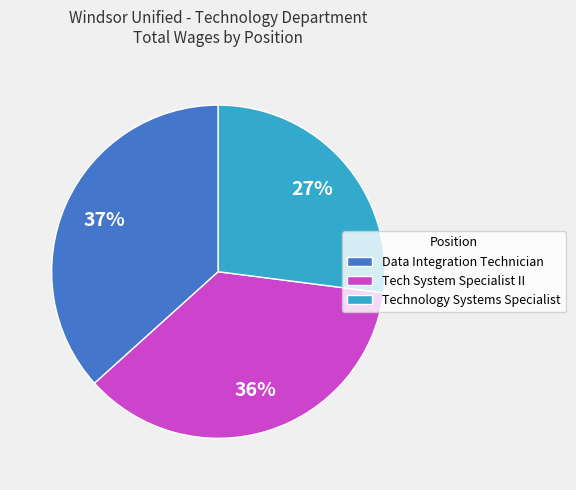

Combined, do Tech System Specialist II and Data Integration Technician account for over 50%?

Yes